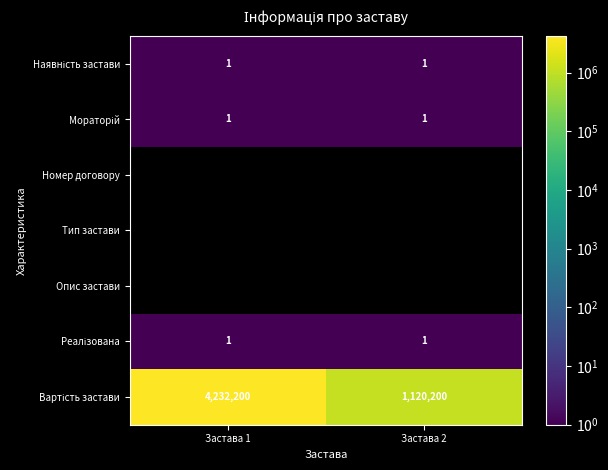

The value of Вартість застави at Застава 1 is 2675735.2. True or false?

False